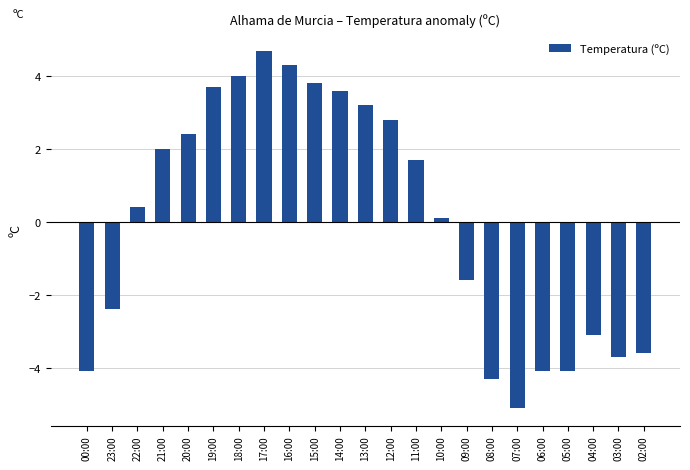

What is the label of the 2nd bar from the right?

03:00